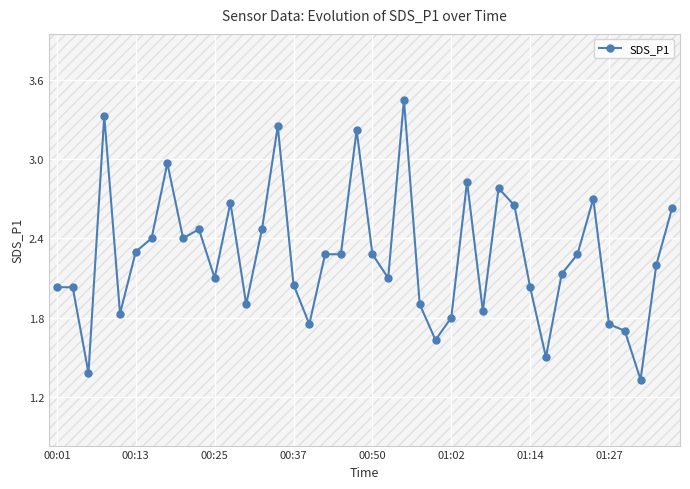

What is the minimum value shown in the chart?

1.3